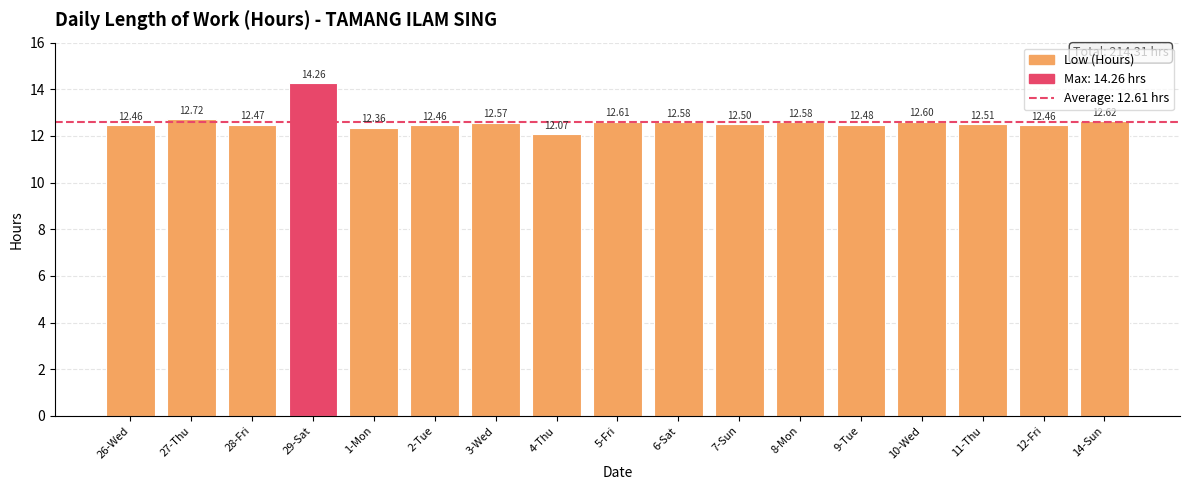

What is the label of the 11th bar from the left?

7-Sun